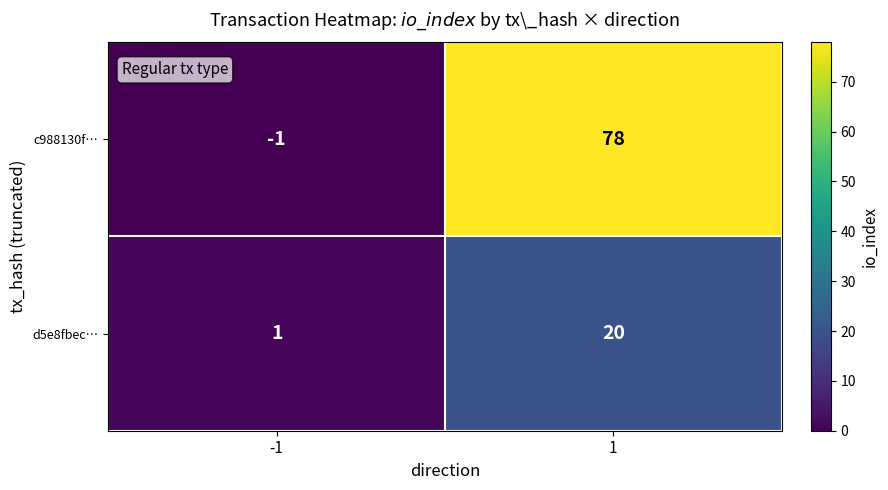

The d5e8fbec… series shows 1 at -1. True or false?

True